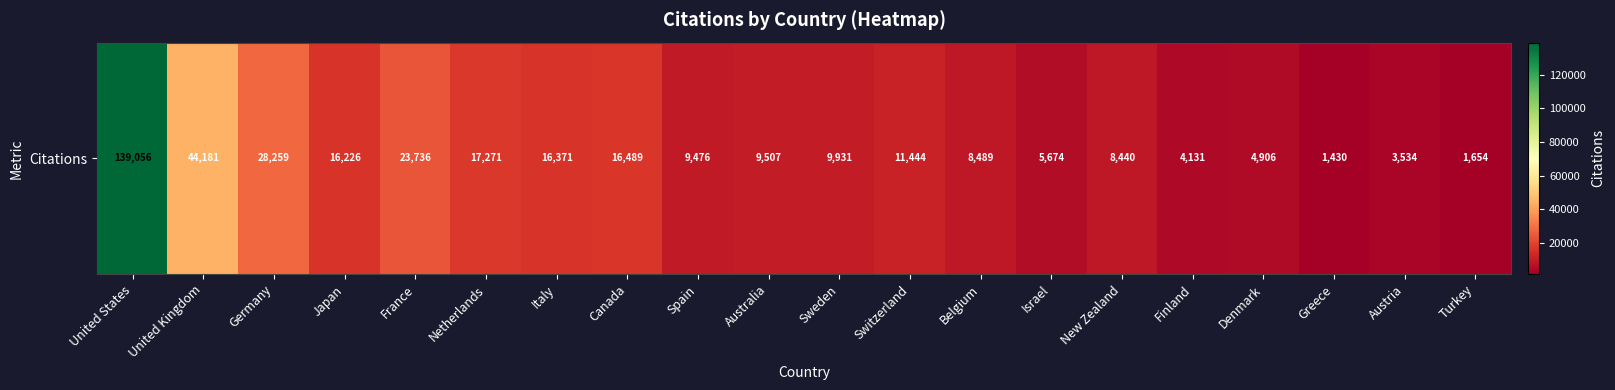

How many data points are above 9931?

9